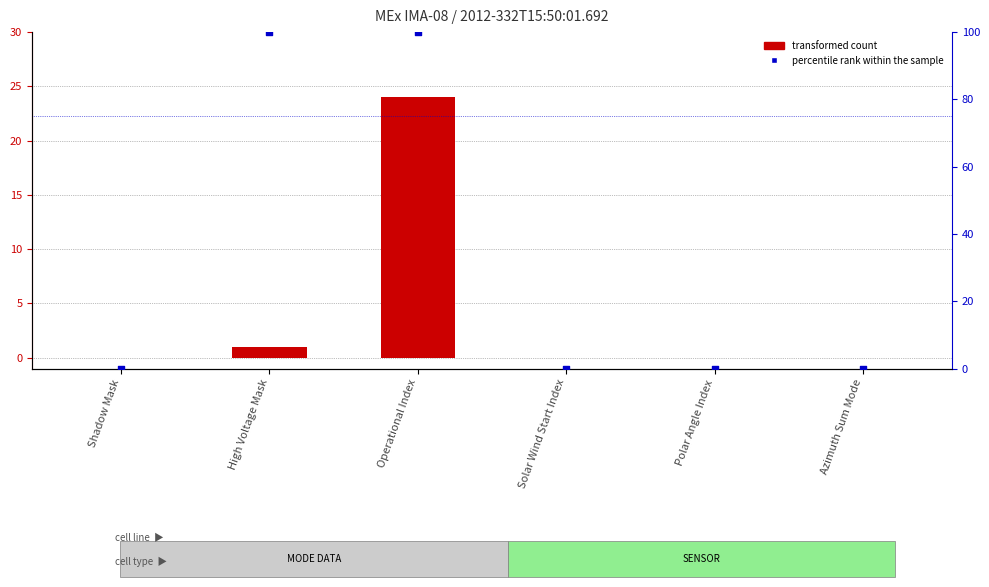

Which series contains the lowest Y value?

transformed count